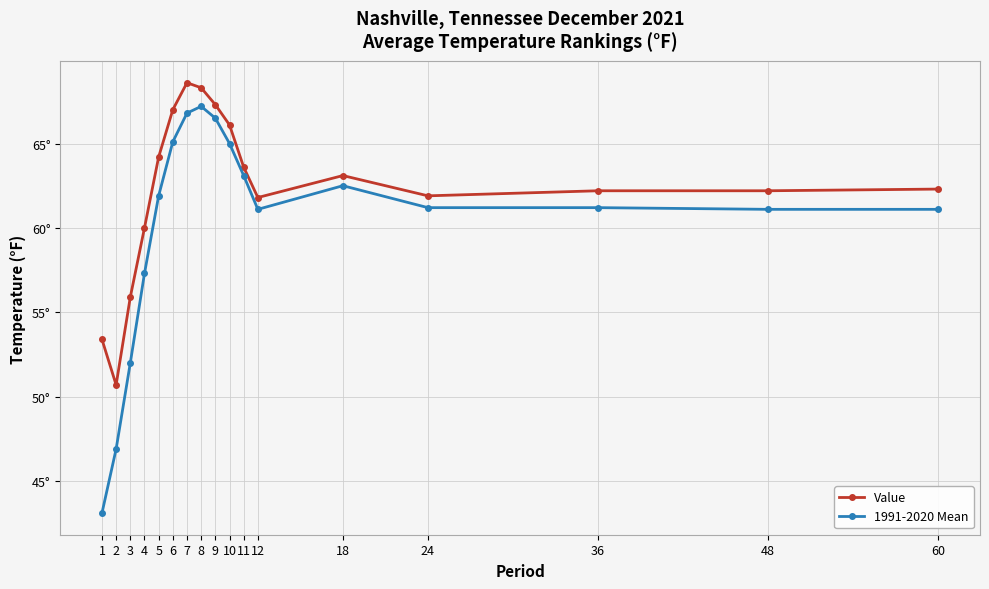

What is the value of the Value point at the 12th from the left?

61.8